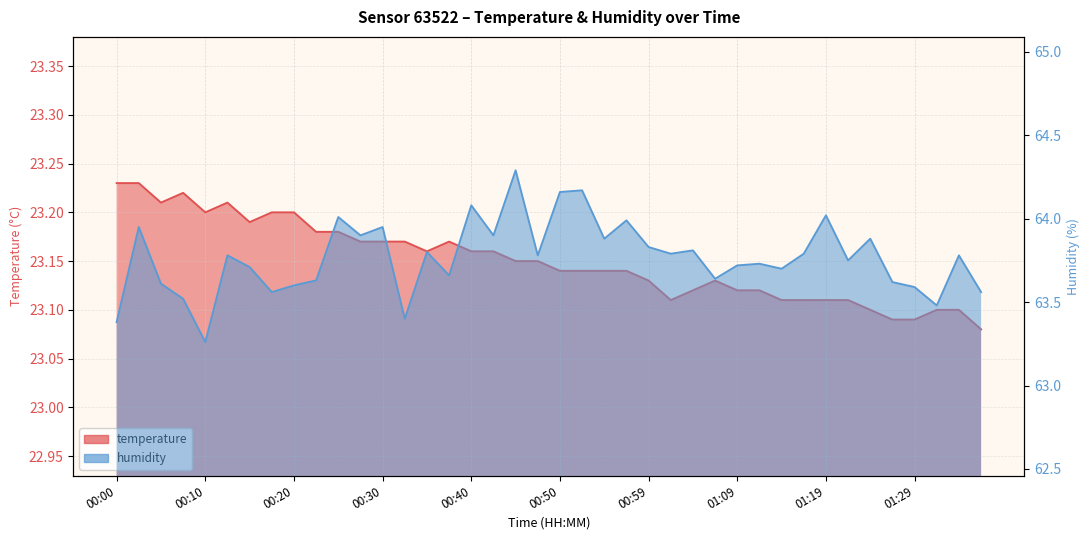

What is the difference between the maximum and minimum values in the temperature series?

0.2